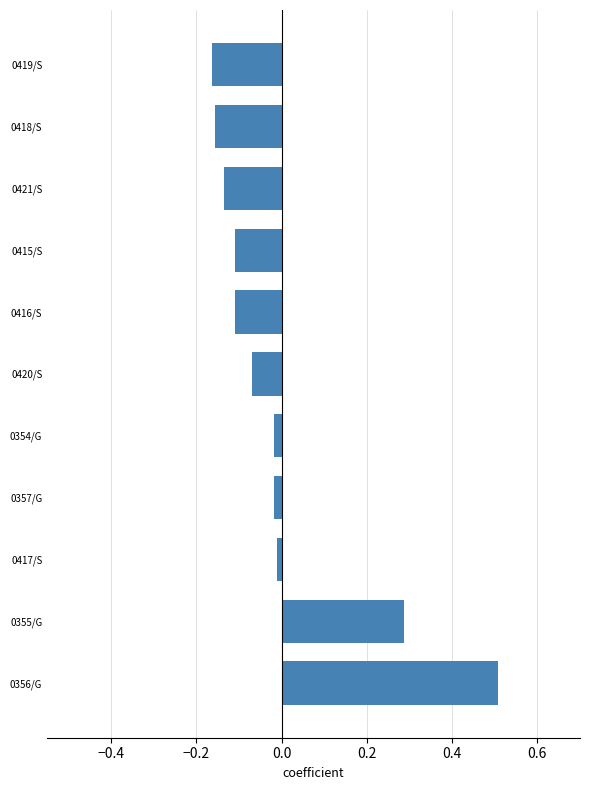

The value at 0356/G is 0.7. True or false?

False